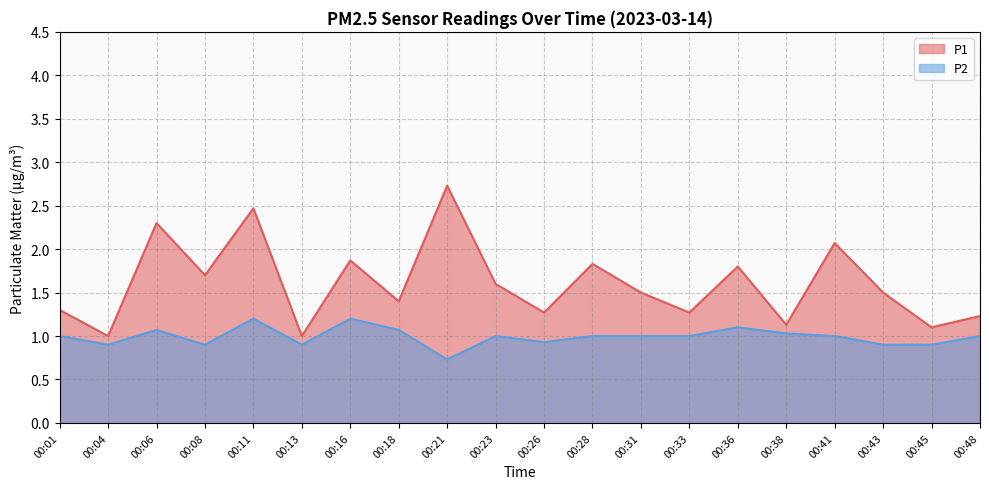

Reading right to left, transcribe all the data shown in this chart.

P1: 00:48=1.2	00:45=1.1	00:43=1.5	00:41=2.1	00:38=1.1	00:36=1.8	00:33=1.3	00:31=1.5	00:28=1.8	00:26=1.3	00:23=1.6	00:21=2.7	00:18=1.4	00:16=1.9	00:13=1.0	00:11=2.5	00:08=1.7	00:06=2.3	00:04=1.0	00:01=1.3
P2: 00:48=1.0	00:45=0.9	00:43=0.9	00:41=1.0	00:38=1.0	00:36=1.1	00:33=1.0	00:31=1.0	00:28=1.0	00:26=0.9	00:23=1.0	00:21=0.7	00:18=1.1	00:16=1.2	00:13=0.9	00:11=1.2	00:08=0.9	00:06=1.1	00:04=0.9	00:01=1.0